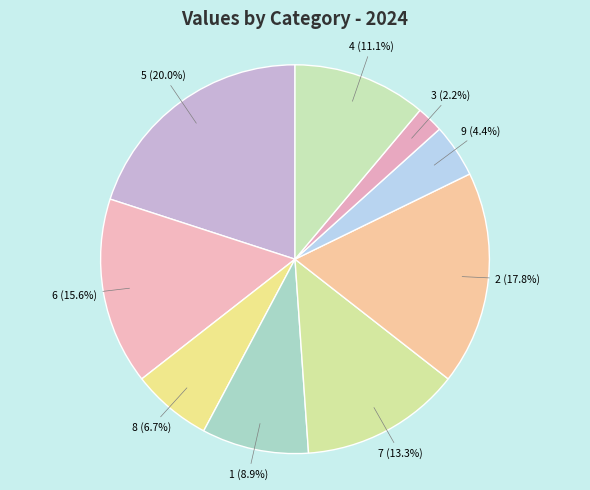

Rank the categories by value from highest to lowest.

5, 2, 6, 7, 4, 1, 8, 9, 3